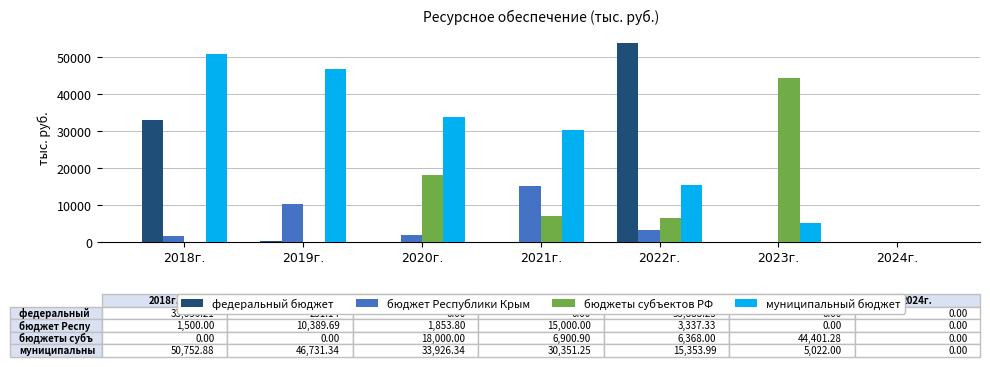

What is the difference between the федеральный бюджет values at 2022г. and 2021г.?

53888.2